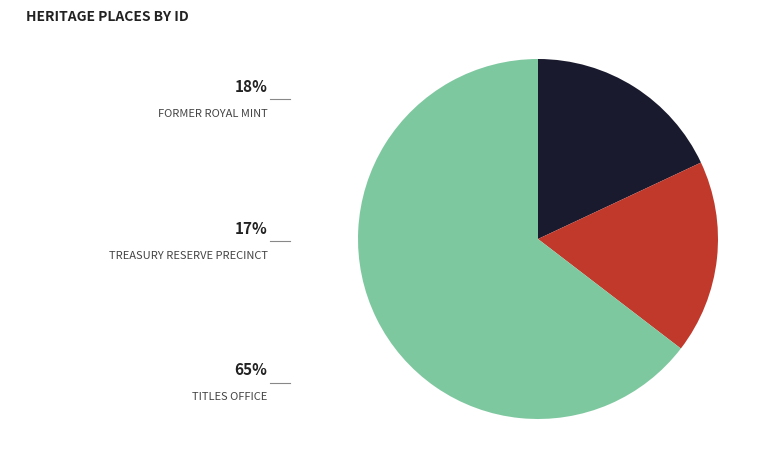

Is there any slice that represents more than half of the pie?

Yes